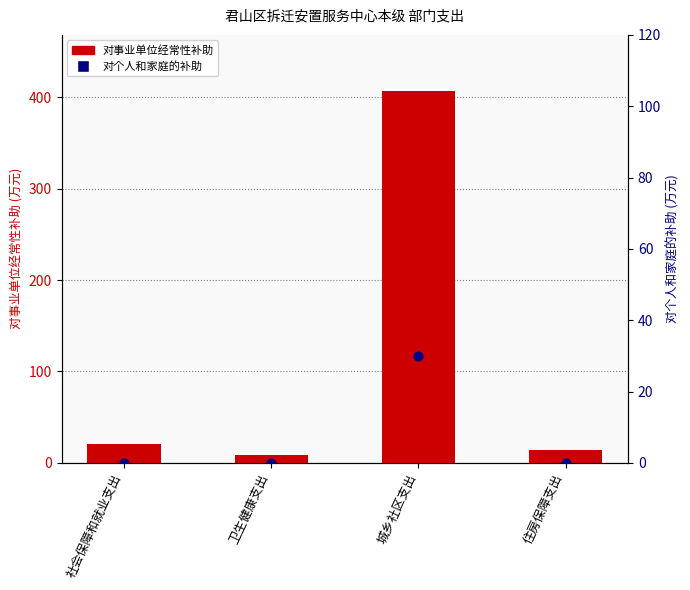

Which series contains the lowest Y value?

对个人和家庭的补助